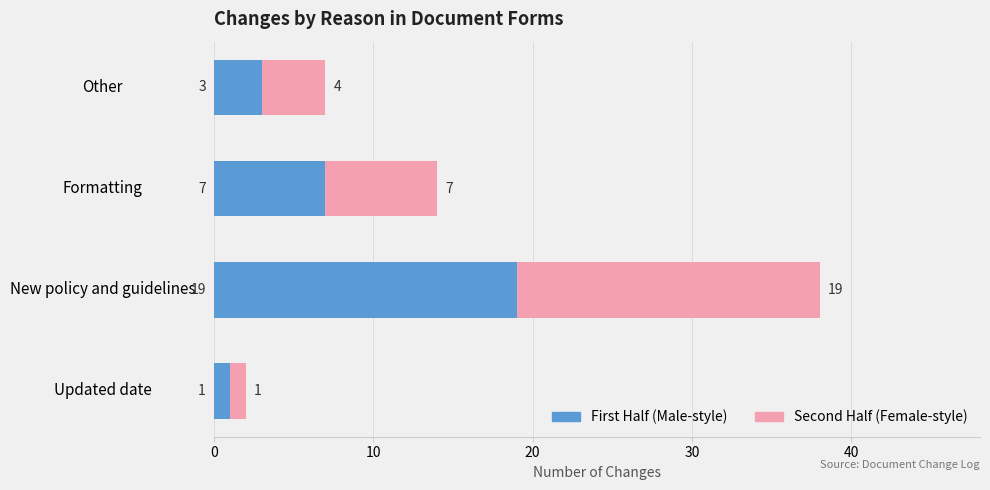

At which category is the sum across all series the highest?

New policy and guidelines